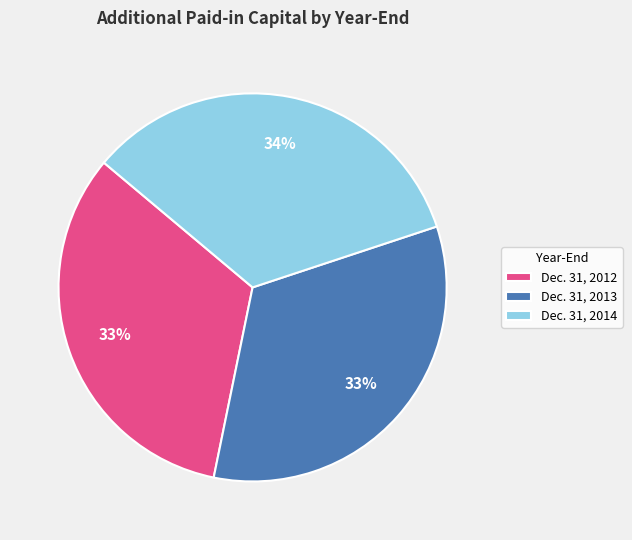

To the nearest percent, what is the average slice percentage?

33%